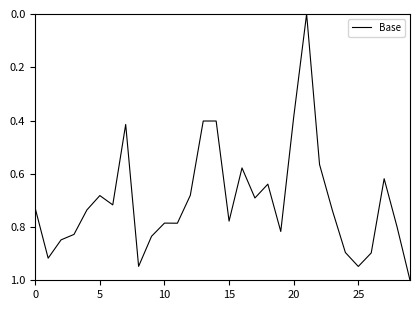

What is the maximum value shown in the chart?

1.0